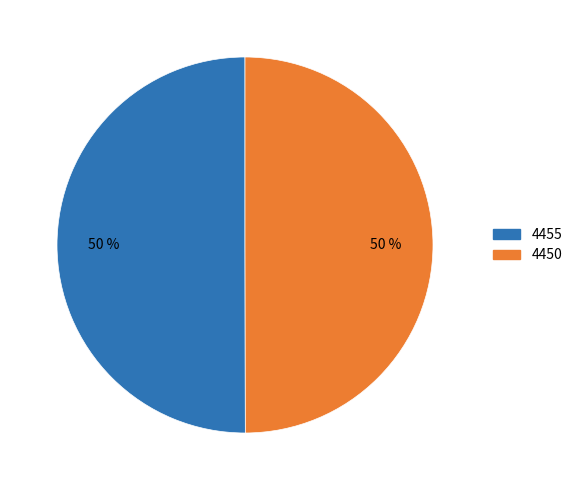

To the nearest percent, what percentage of the pie is 4455?

50%